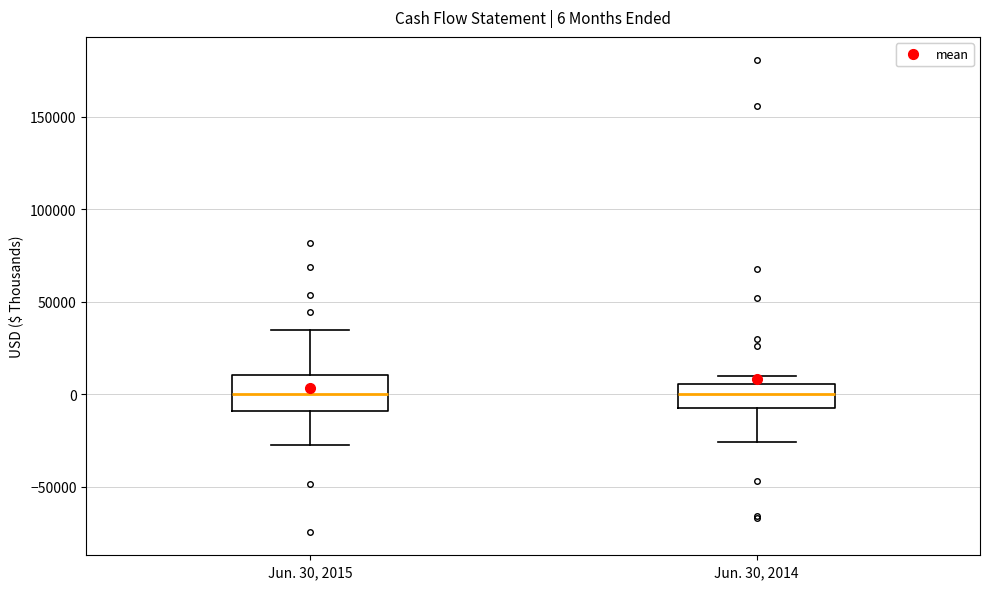

Comparing the boxes themselves (not the whiskers), which one is the tallest?

Jun. 30, 2015